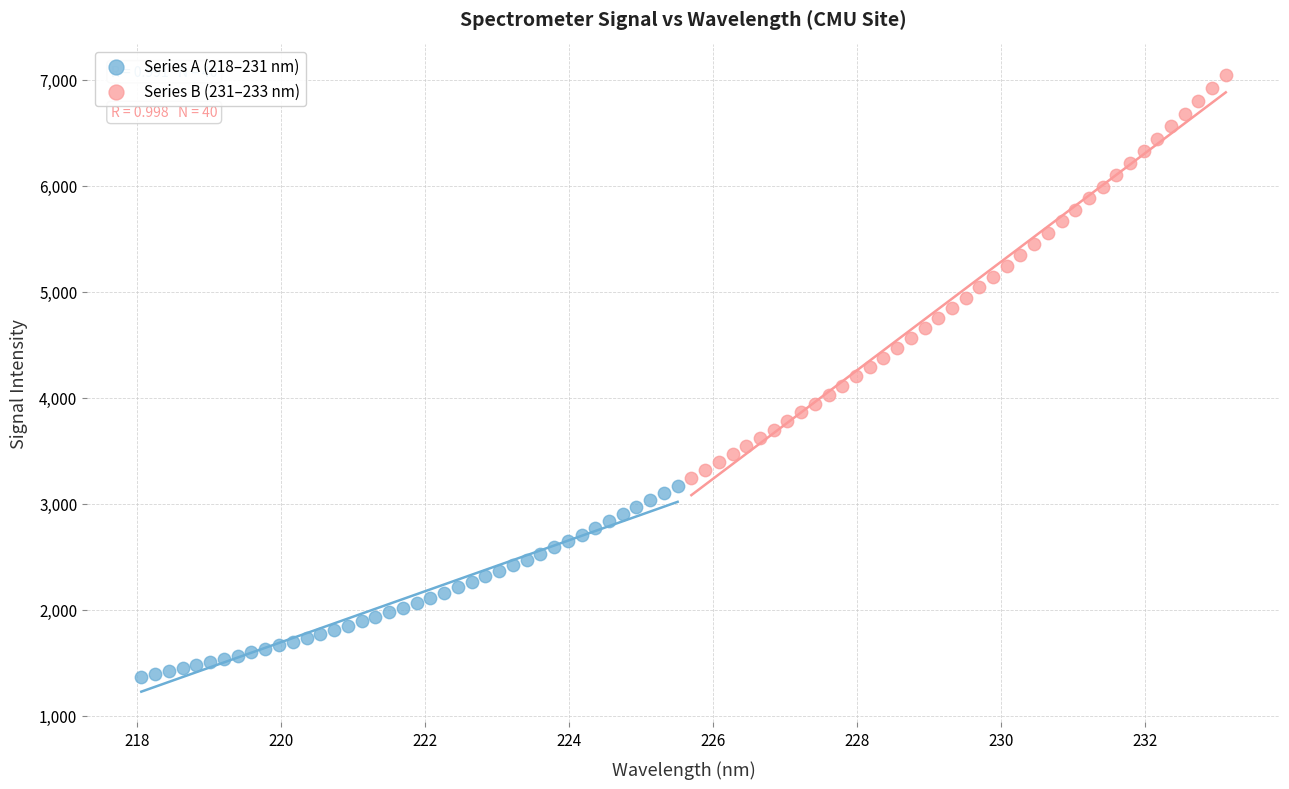

Which series reaches the minimum Y coordinate?

Series A (218–231 nm)